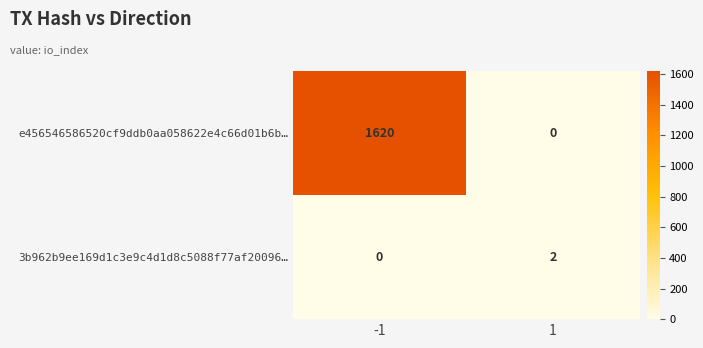

Is it true that e456546586520cf9ddb0aa058622e4c66d01b6b… equals 1620 at -1?

True